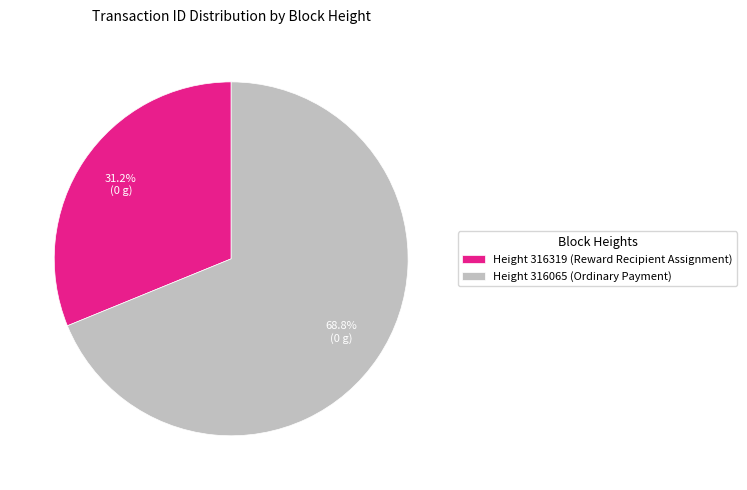

Count the number of slices in the pie.

2